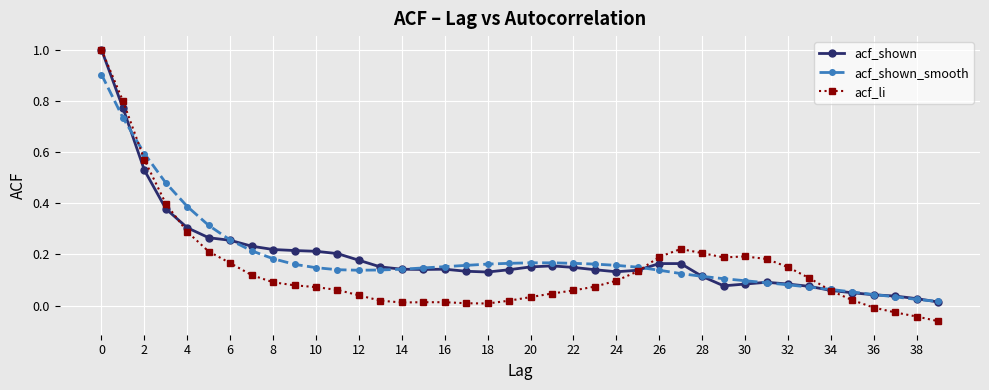

How many lines are shown in the chart?

3